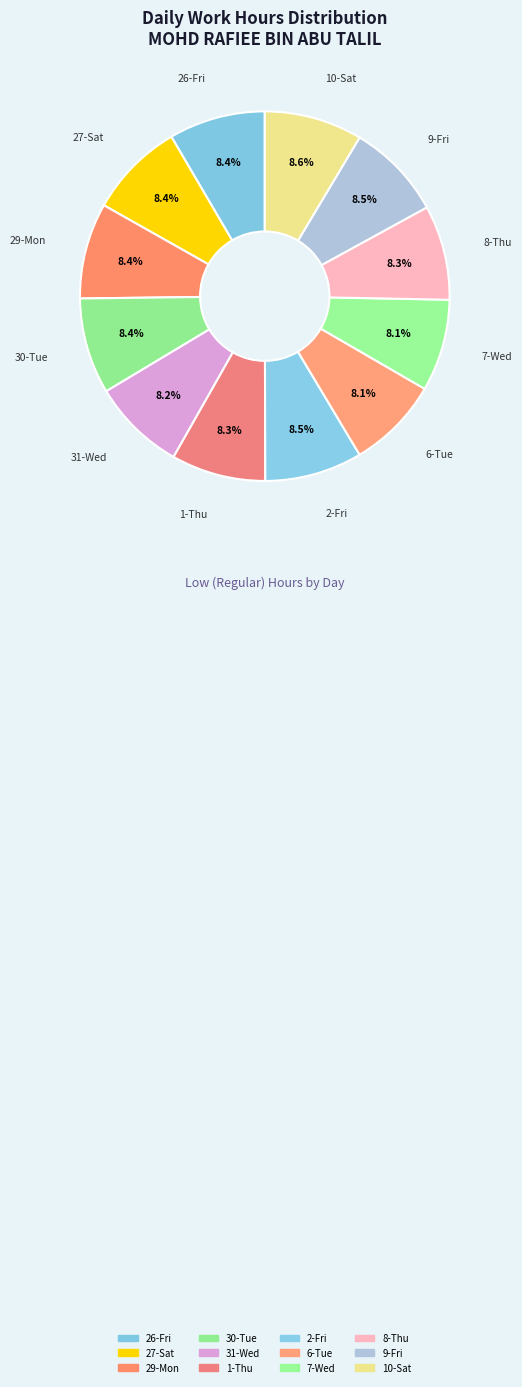

Is 1-Thu the majority of the pie?

No